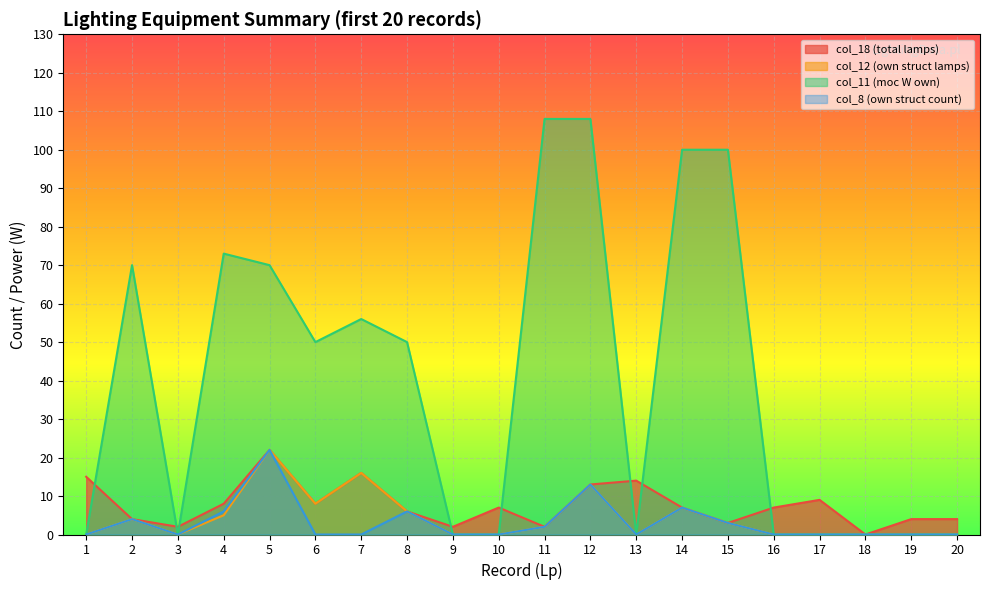

What is the difference between the maximum and second lowest values in the col_18 (total lamps) series?

20